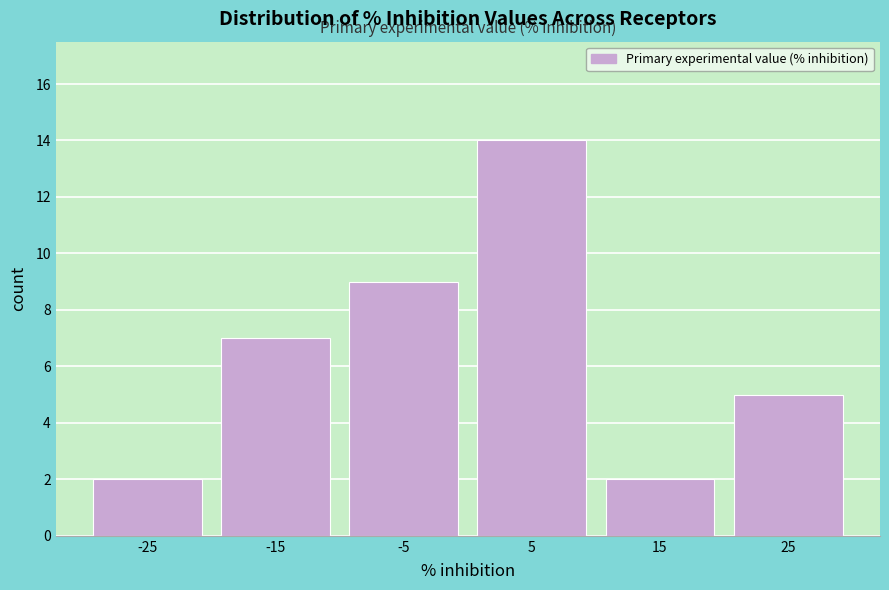

Reading left to right, list every bar in this chart as the range it spans on the x-axis followed by its height. The values are not printed on the chart, so give them approximately, as read against the axis.

-30 to -20: 2
-20 to -10: 7
-10 to 0: 9
0 to 10: 14
10 to 20: 2
20 to 30: 5